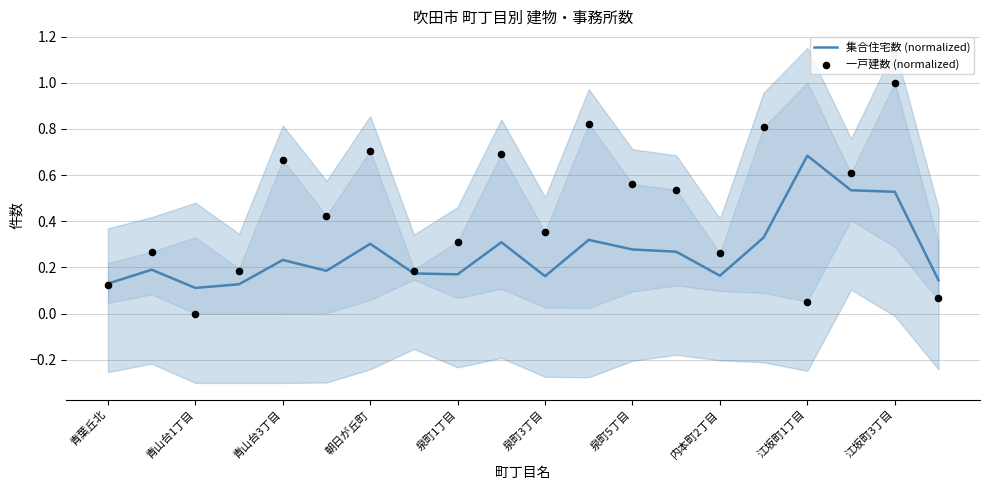

What are all the series names shown in the legend?

集合住宅数 (normalized), 一戸建数 (normalized)